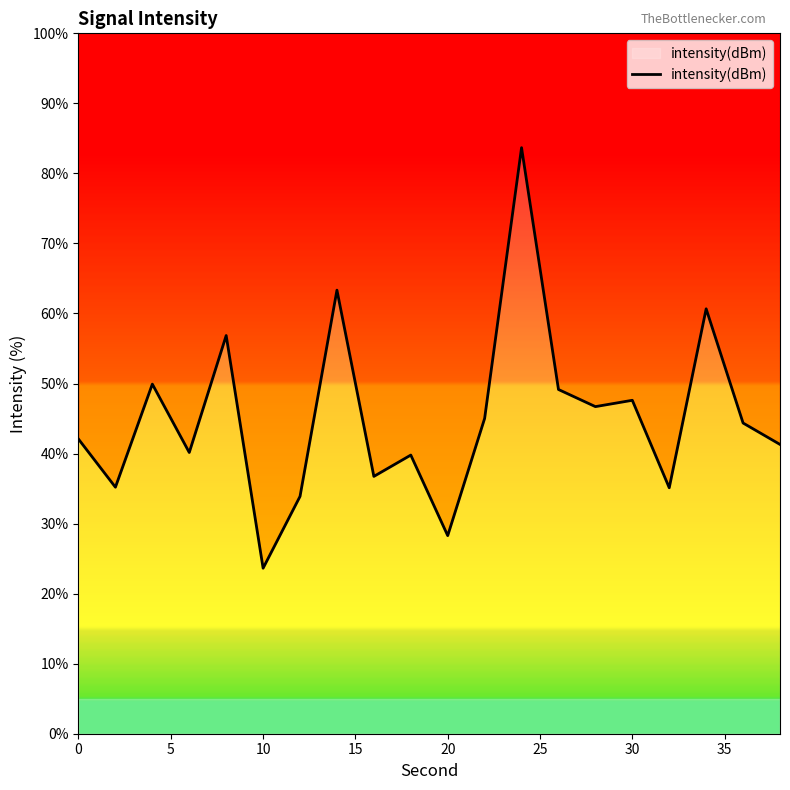

The chart shows a value of 8.4 at 15. True or false?

False